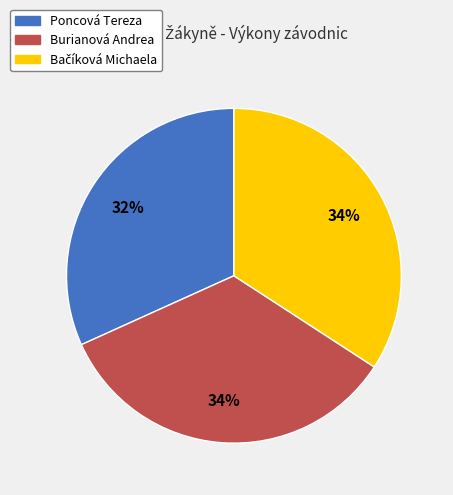

Does Poncová Tereza represent more than half of the total?

No